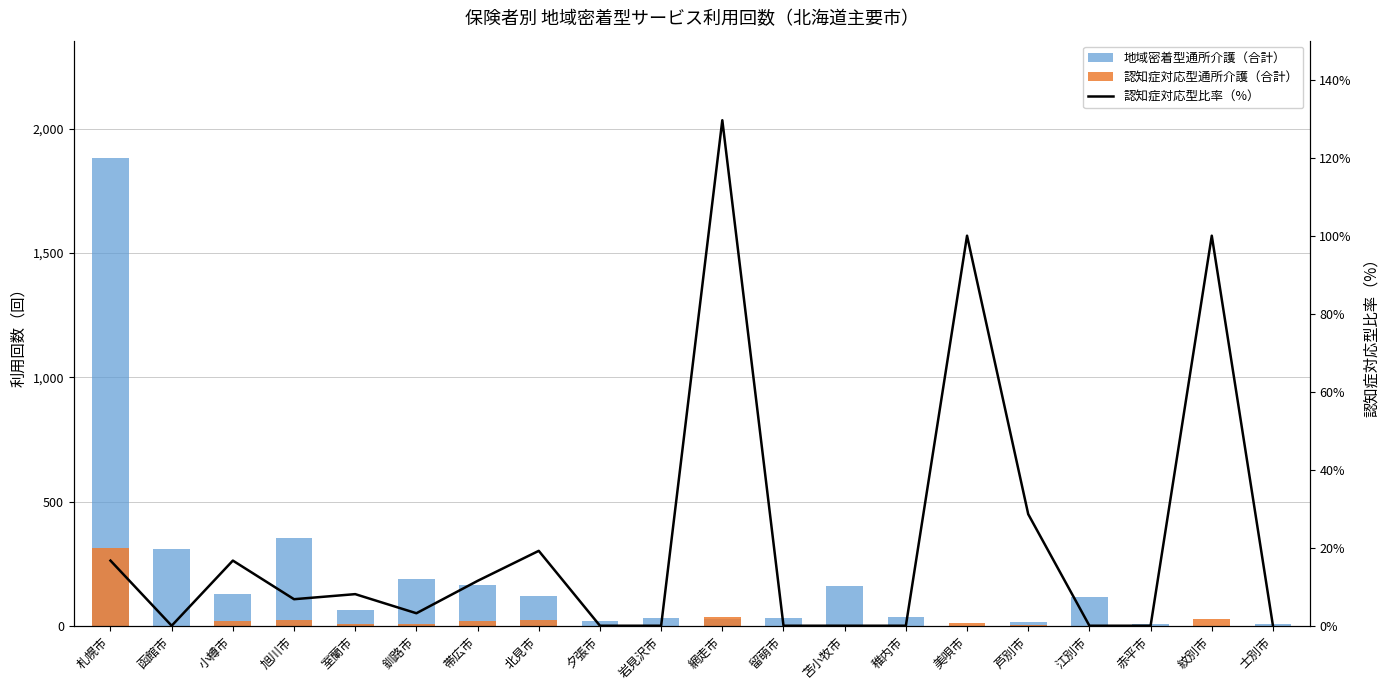

The value of 認知症対応型比率（%） at 室蘭市 is 1.6. True or false?

False